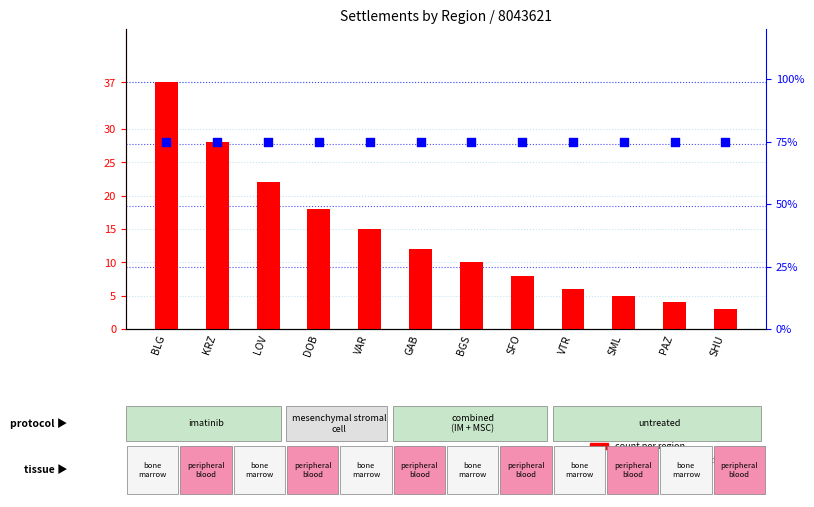

What are all the series names shown in the legend?

count per region, percentile rank within the sample